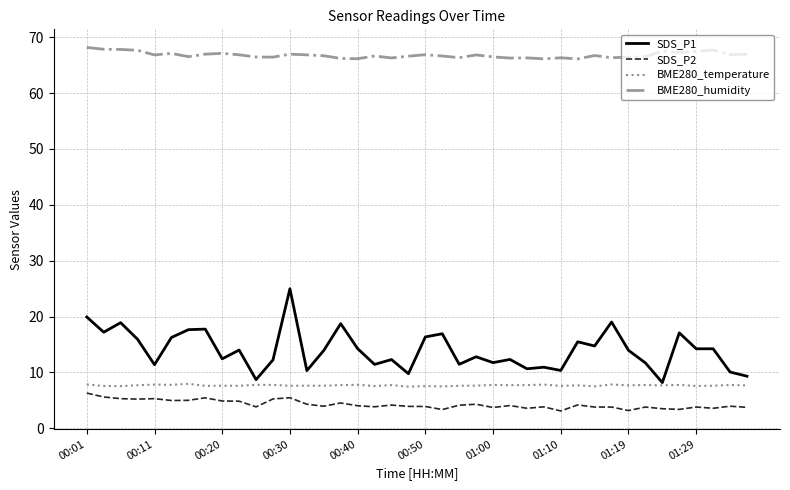

True or false: SDS_P1 and SDS_P2 intersect in this chart.

False